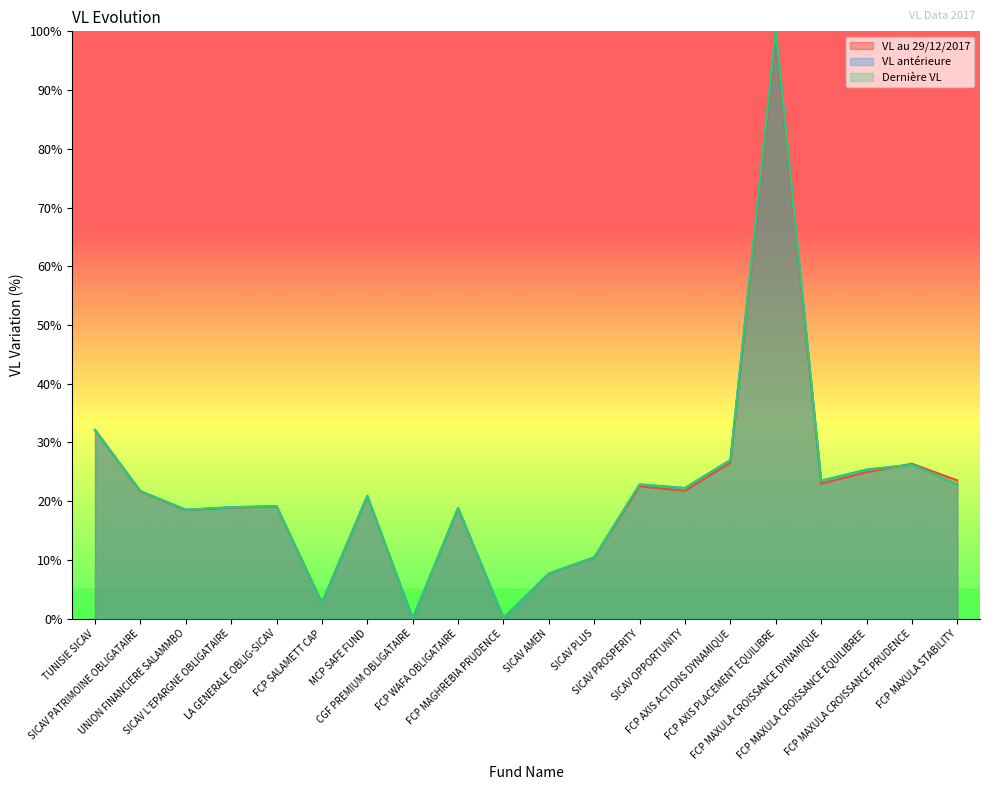

Where do Dernière VL and VL au 29/12/2017 first cross each other?

FCP MAXULA CROISSANCE EQUILIBREE and FCP MAXULA CROISSANCE PRUDENCE